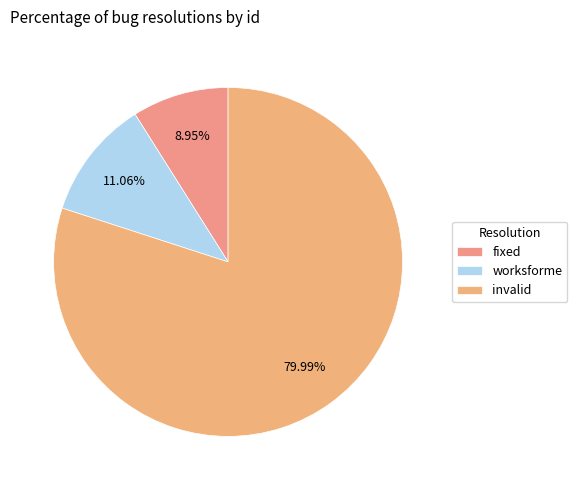

Count the number of slices in the pie.

3